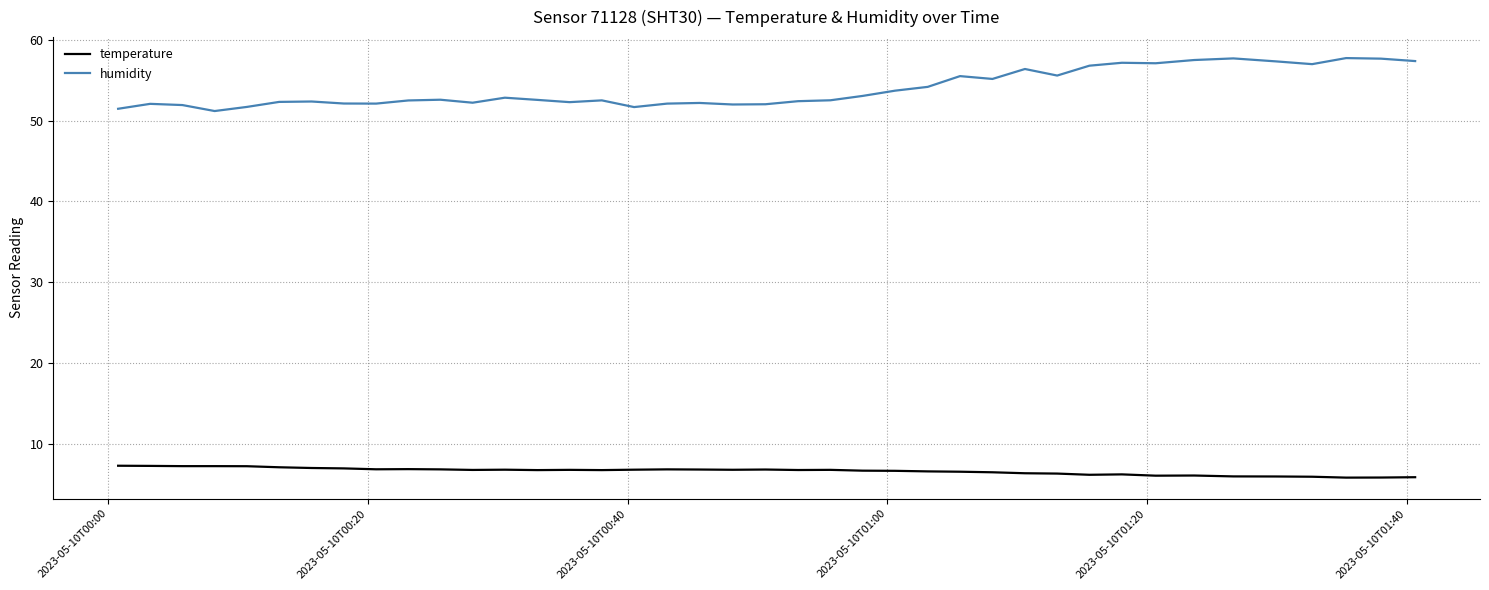

True or false: temperature and humidity cross at least once.

False